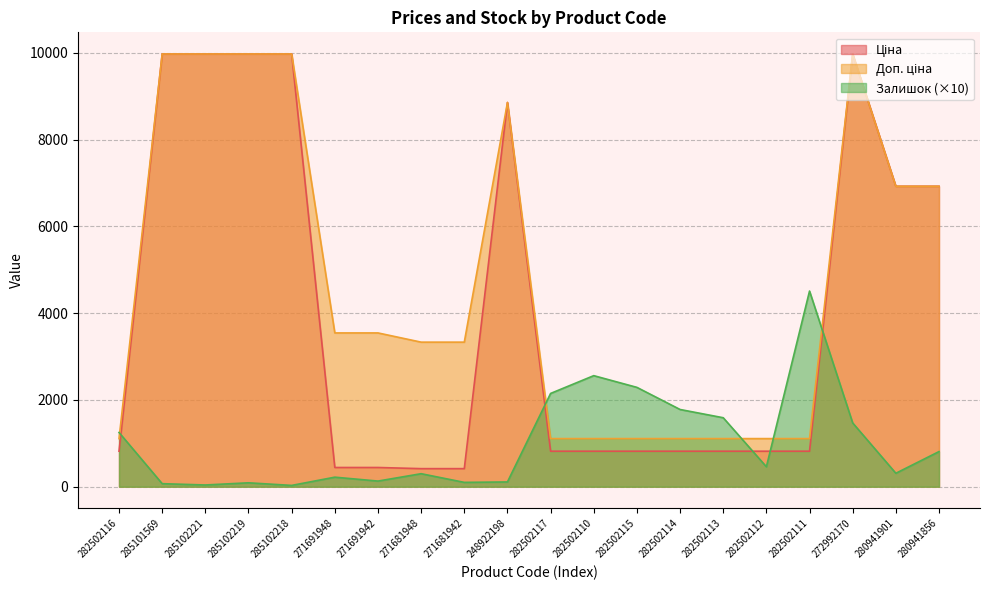

Which category has the lowest value across all series?

285102218